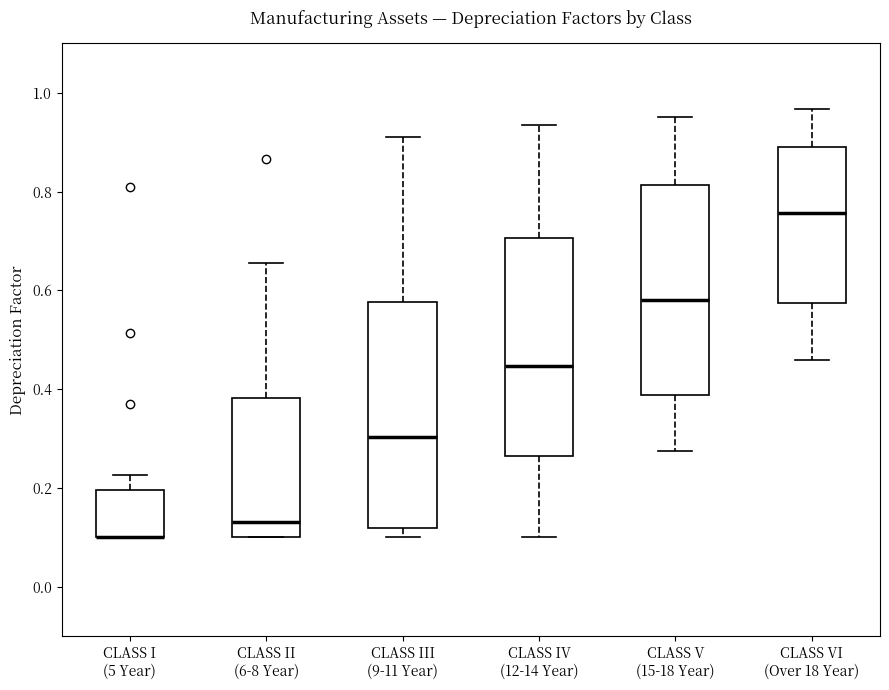

Reading left to right, read every box against the y-axis: the position of its median line, the range the box covers, and the ends of its whiskers. The values are not printed on the chart, so give them approximately, as read against the axis.

CLASS I (5 Year): median 0.10 (drawn on the box's lower edge), box 0.10 to 0.20, whiskers 0.10 to 0.22
CLASS II (6-8 Year): median 0.14, box 0.10 to 0.38, whiskers 0.10 to 0.66
CLASS III (9-11 Year): median 0.30, box 0.12 to 0.58, whiskers 0.10 to 0.92
CLASS IV (12-14 Year): median 0.44, box 0.26 to 0.70, whiskers 0.10 to 0.94
CLASS V (15-18 Year): median 0.58, box 0.38 to 0.82, whiskers 0.28 to 0.96
CLASS VI (Over 18 Year): median 0.76, box 0.58 to 0.88, whiskers 0.46 to 0.96